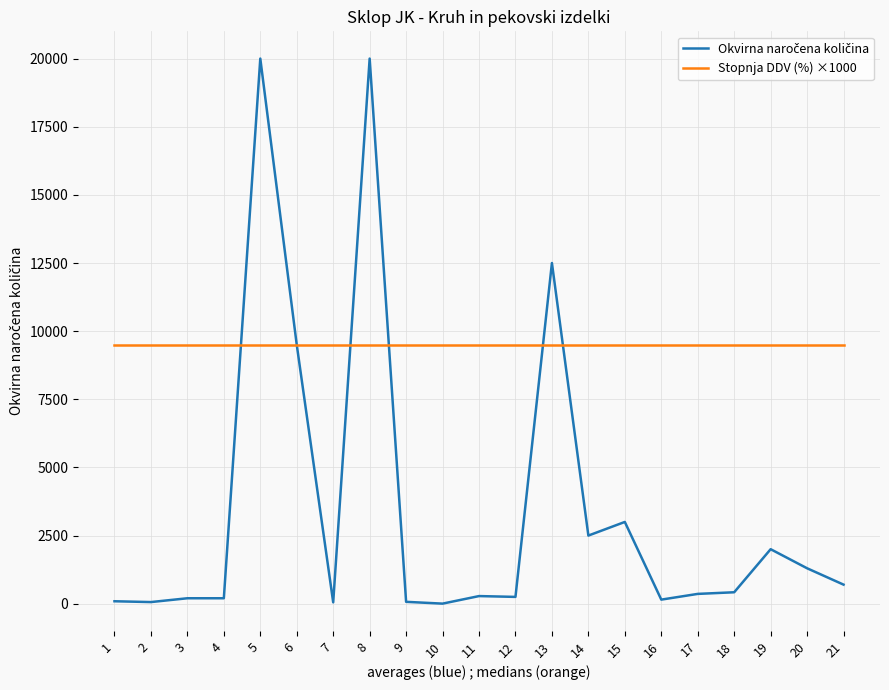

The value of Stopnja DDV (%) ×1000 at 18 is 16610. True or false?

False